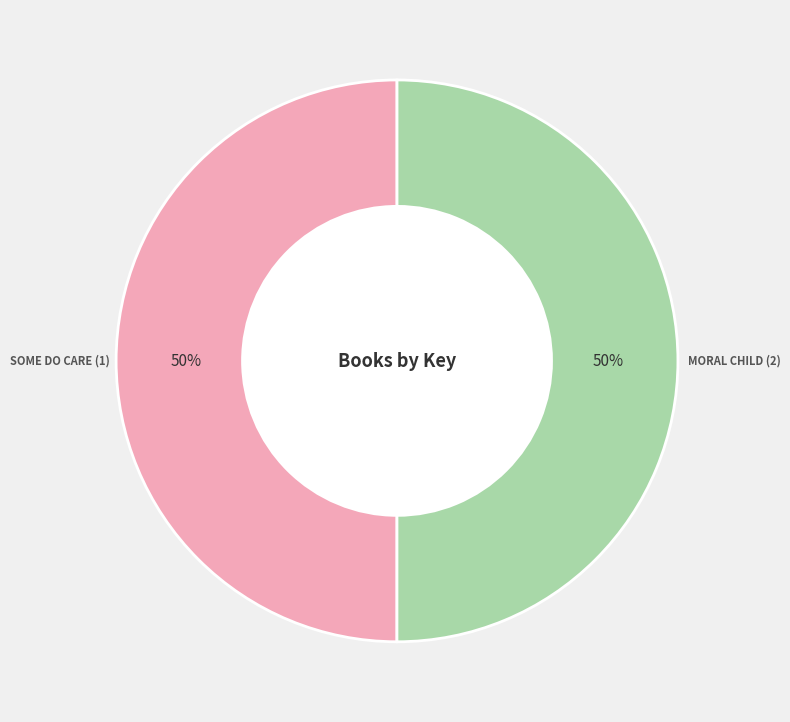

To the nearest percent, what is the average slice percentage?

50%